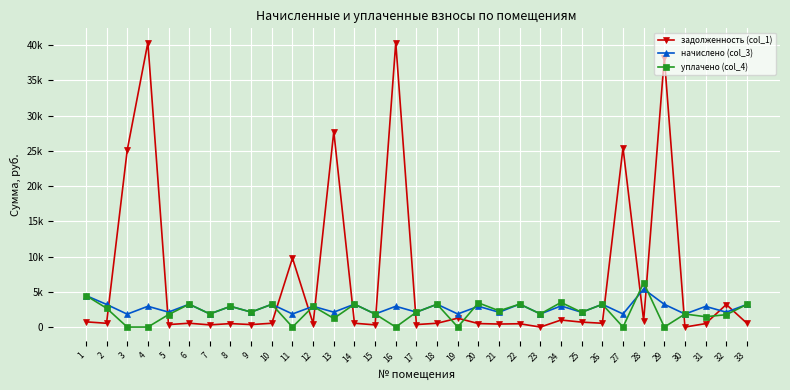

What are all the series names shown in the legend?

задолженность (col_1), начислено (col_3), уплачено (col_4)